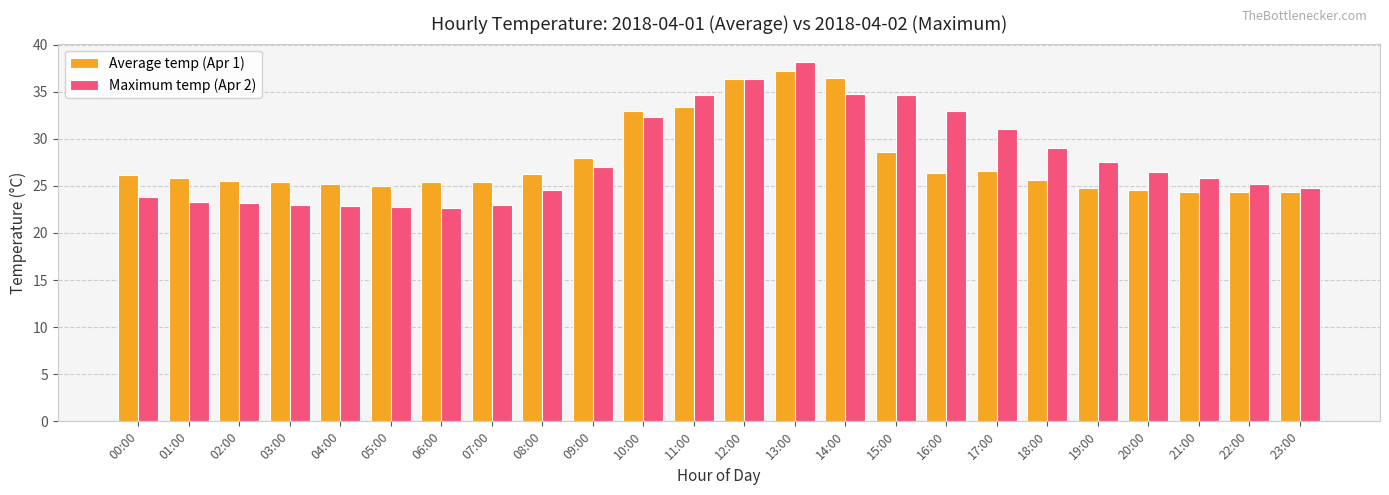

The Maximum temp (Apr 2) series shows 22.8 at 05:00. True or false?

True